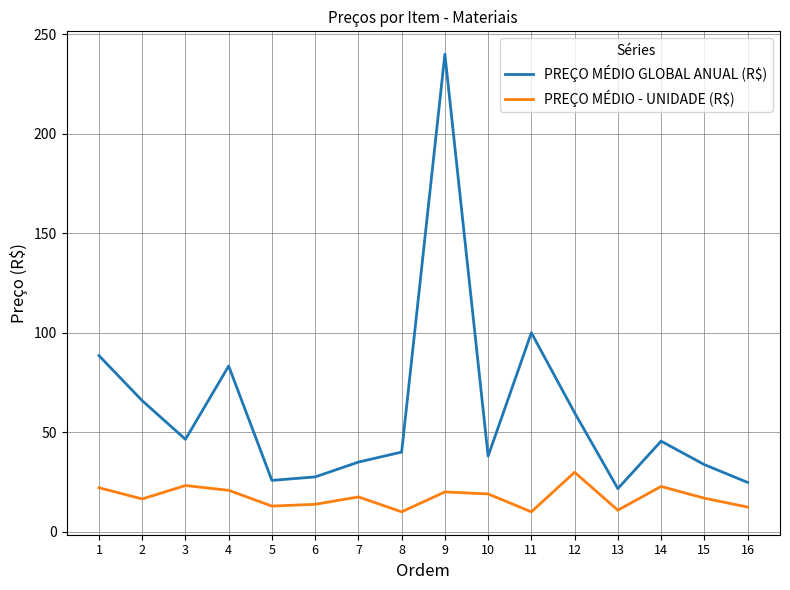

Is it true that PREÇO MÉDIO GLOBAL ANUAL (R$) equals 56.8 at 7?

False